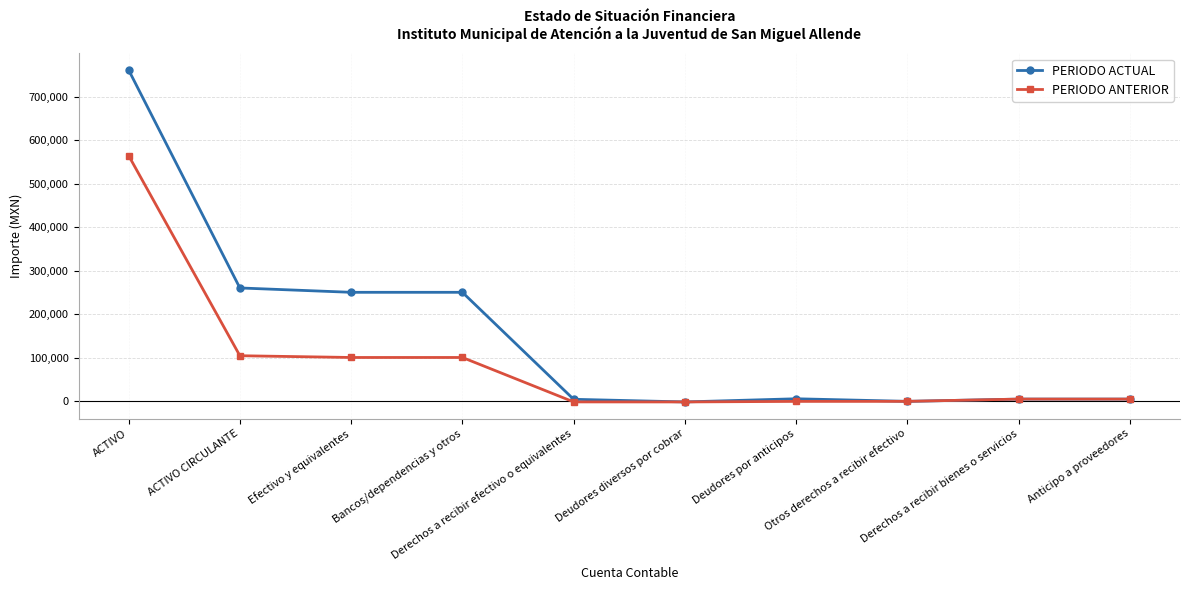

Where does the PERIODO ANTERIOR series first go above 5236?

ACTIVO